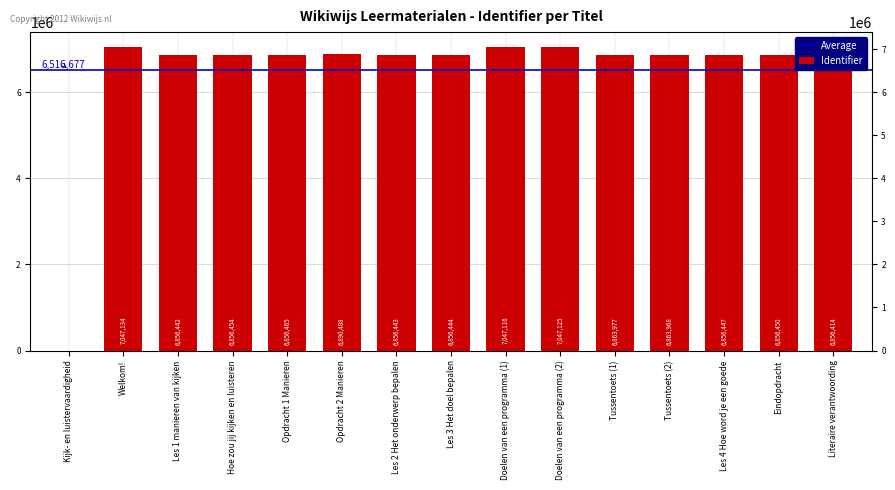

List the labels in order of value, smallest first.

Kijk- en luistervaardigheid, Literaire verantwoording, Les 1 manieren van kijken, Les 2 Het onderwerp bepalen, Les 3 Het doel bepalen, Les 4 Hoe word je een goede, Eindopdracht, Hoe zou jij kijken en luisteren, Opdracht 1 Manieren, Tussentoets (2), Tussentoets (1), Opdracht 2 Manieren, Doelen van een programma (1), Doelen van een programma (2), Welkom!